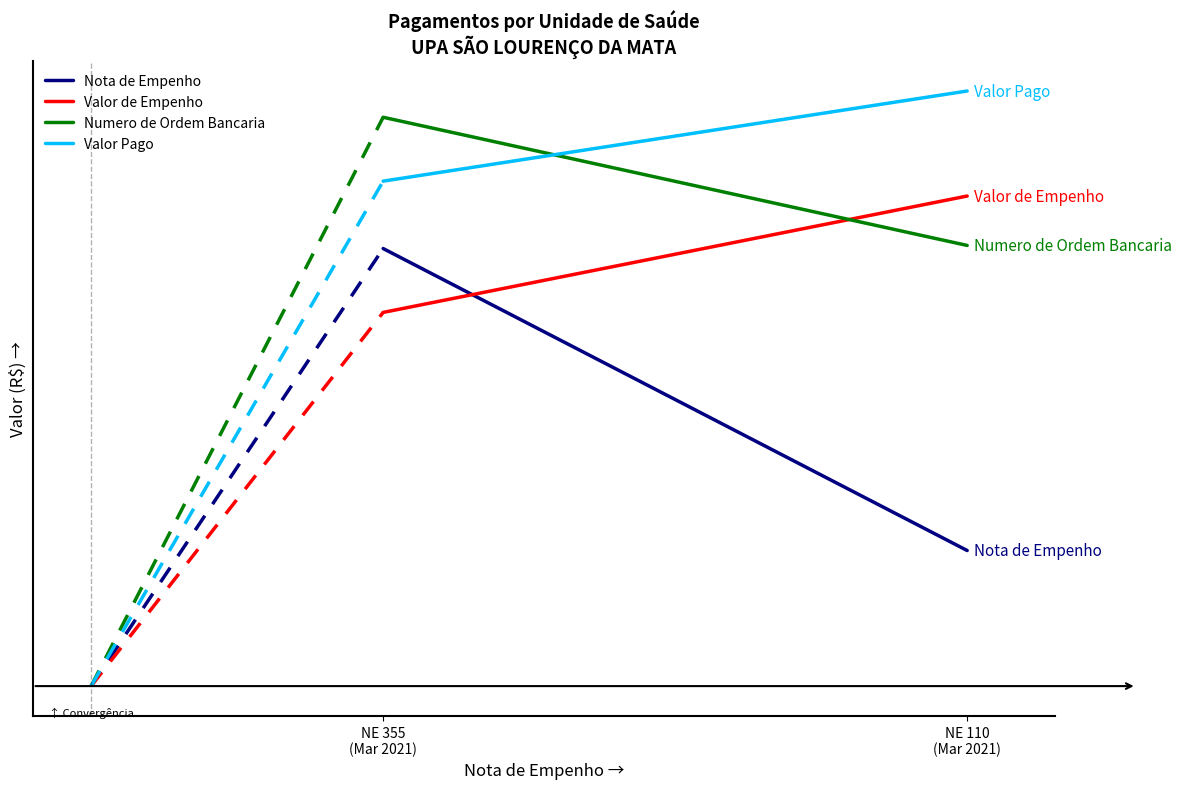

True or false: Numero de Ordem Bancaria has a value of 1.3 at NE 355
(Mar 2021).

True